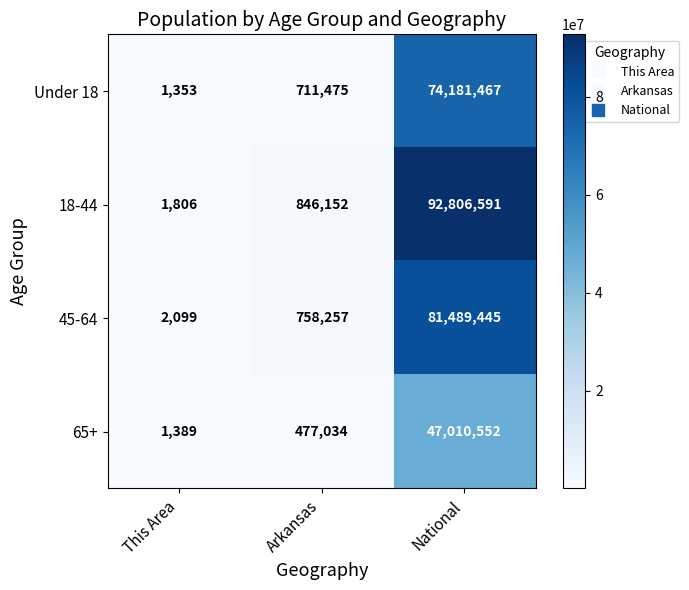

The 45-64 series shows 81489445 at National. True or false?

True